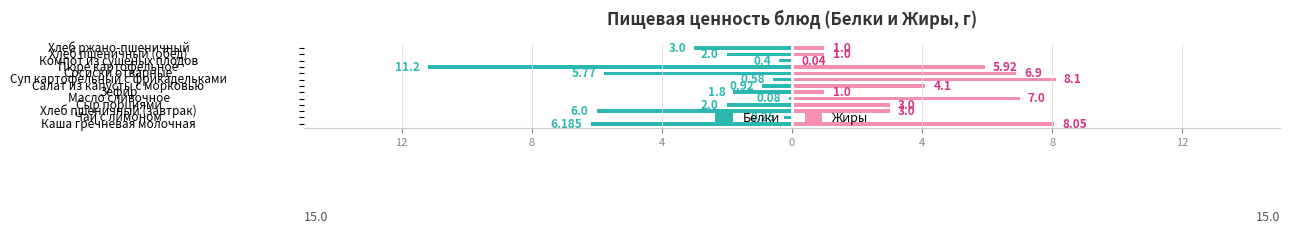

Between Компот из сушеных плодов and Суп картофельный с фрикадельками, which is larger?

Компот из сушеных плодов